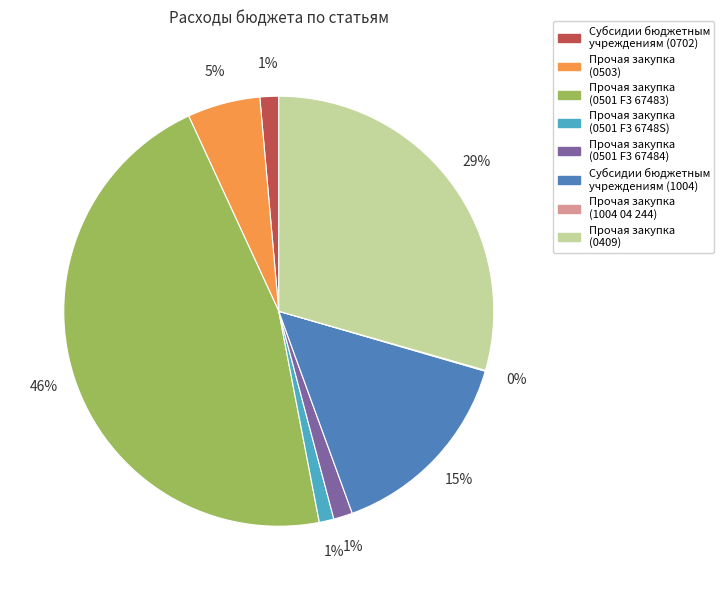

To the nearest percent, what is the difference between the Субсидии бюджетным учреждениям (1004) and Прочая закупка (0501 F3 67484) slice percentages?

14%